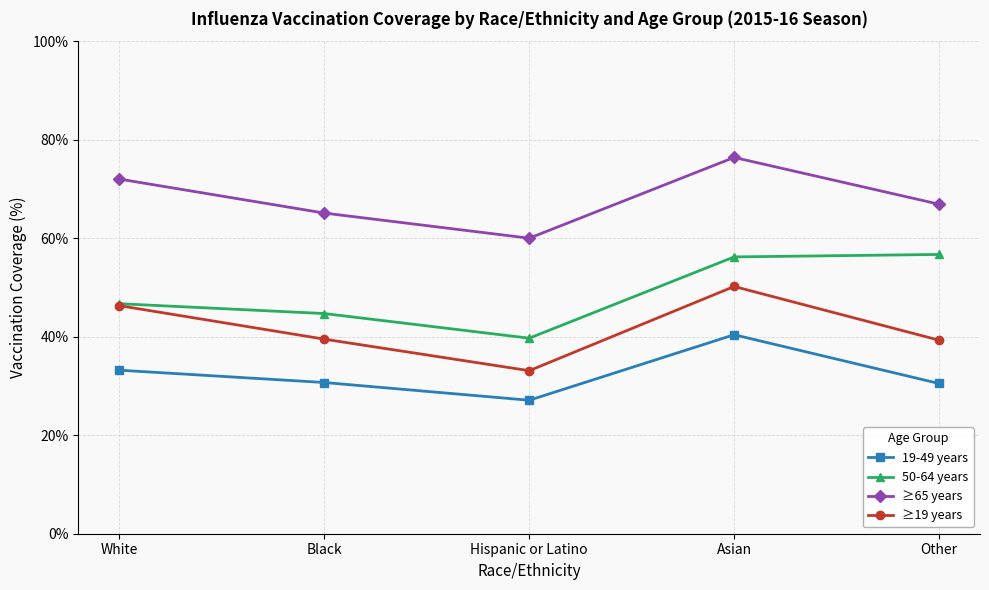

Between Black and Asian, which series saw the biggest shift?

50-64 years